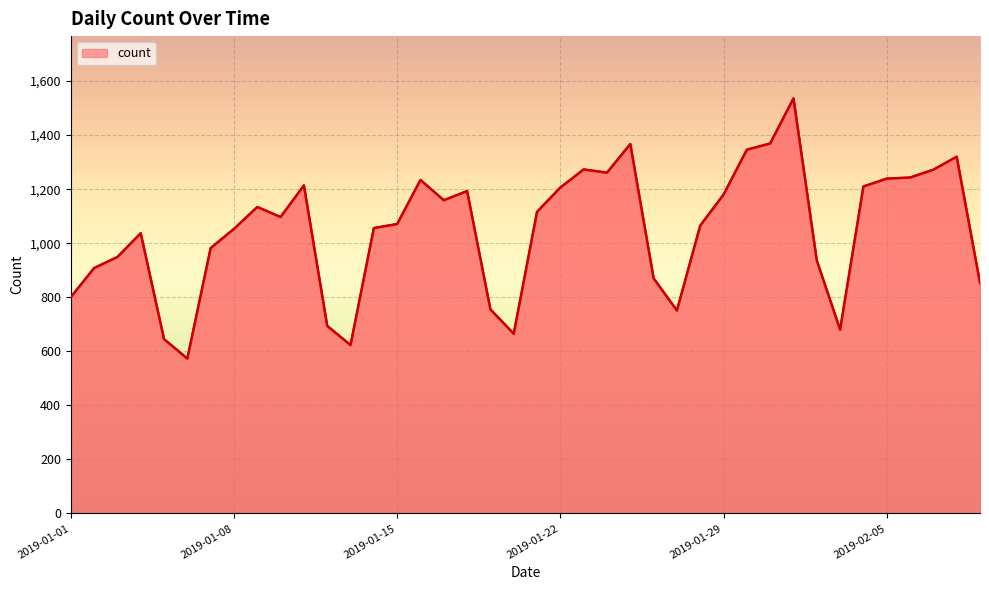

What is the maximum value shown in the chart?

1536